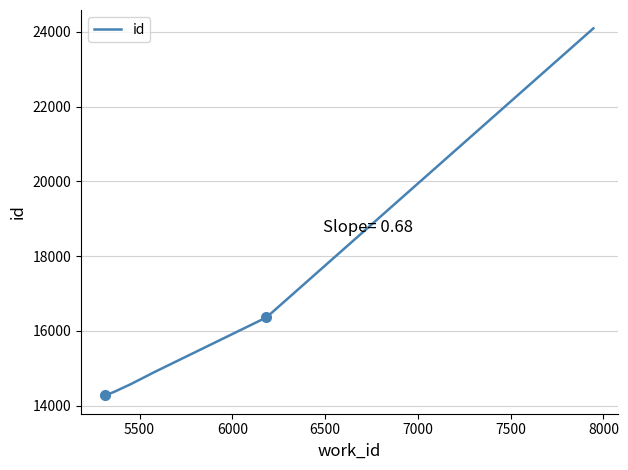

What is the sum of all values?

98576